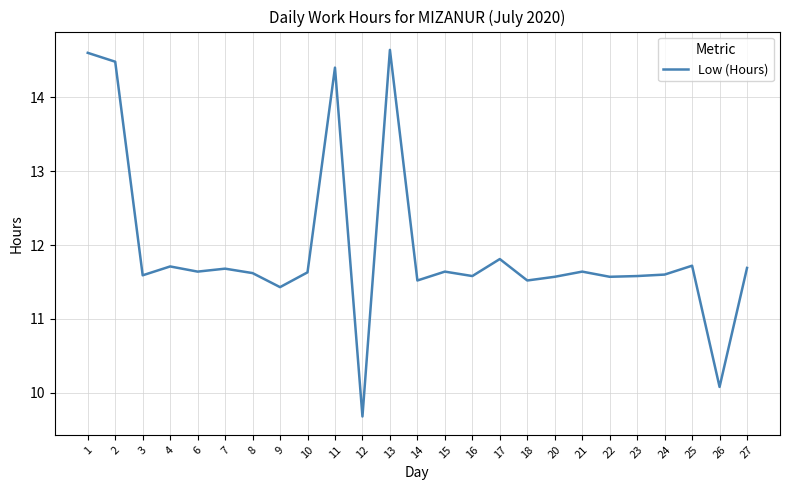

What is the maximum value shown in the chart?

14.6